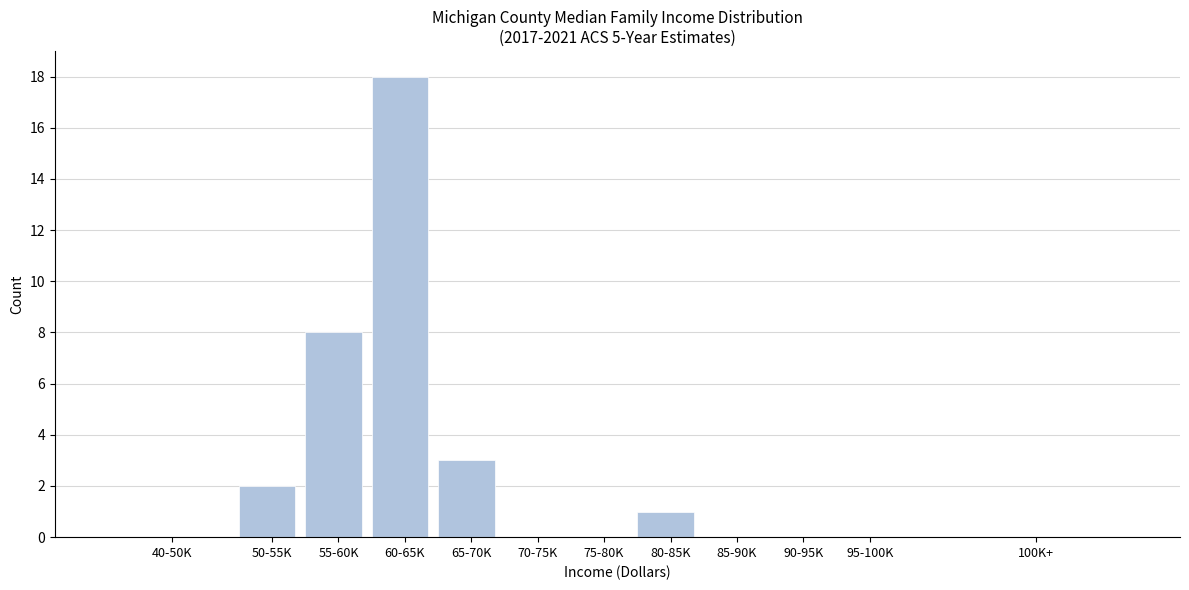

Reading left to right, transcribe all the data shown in this chart.

40-50K=0	50-55K=2	55-60K=8	60-65K=18	65-70K=3	70-75K=0	75-80K=0	80-85K=1	85-90K=0	90-95K=0	95-100K=0	100K+=0